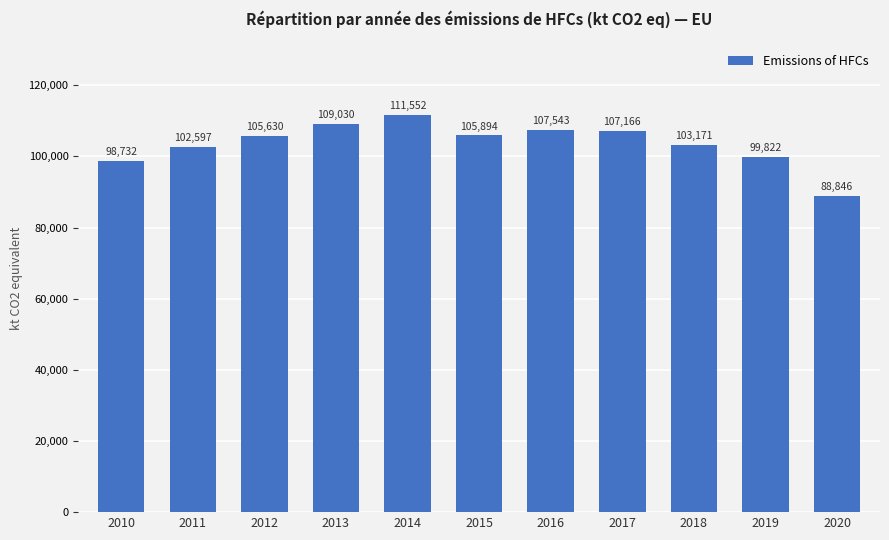

The chart shows a value of 102596.5 at 2011. True or false?

True